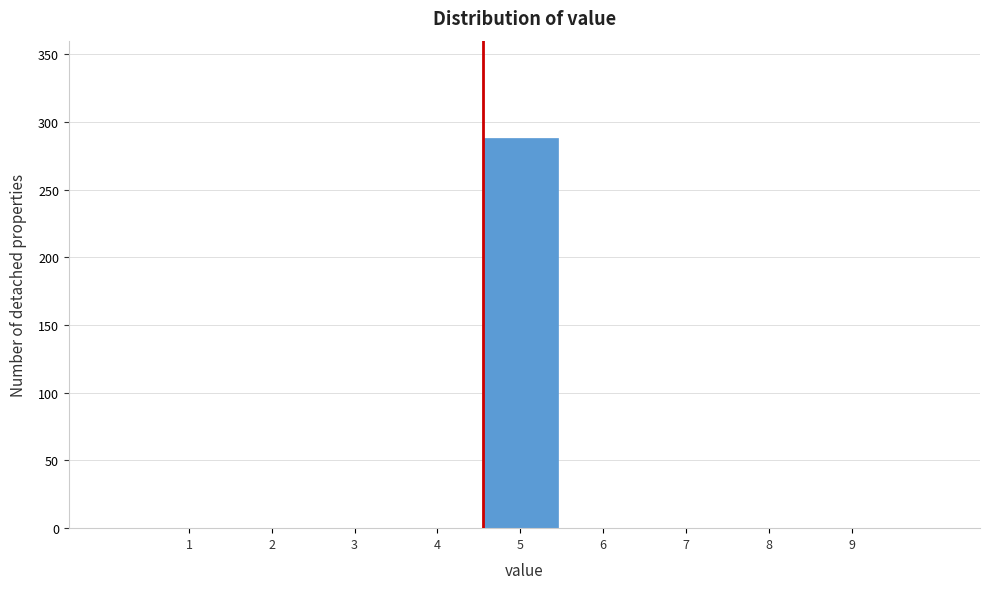

What is the maximum value shown in the chart?

288